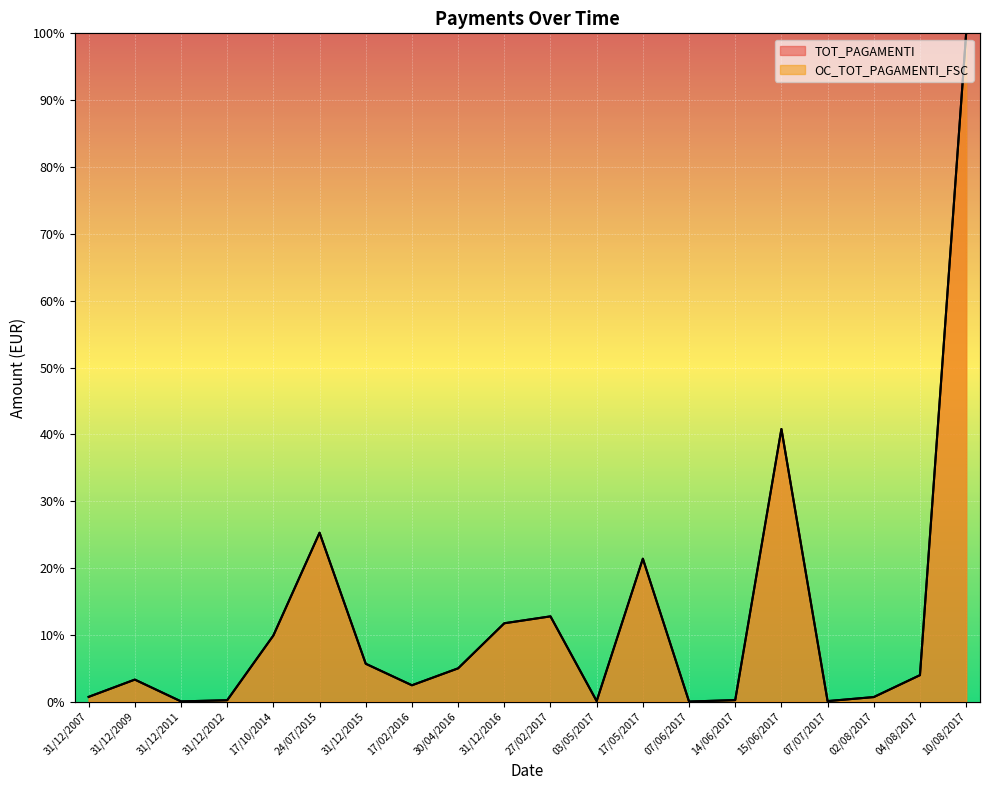

Reading right to left, list all the values displayed in this chart.

TOT_PAGAMENTI: 10/08/2017=1.0	04/08/2017=0.0	02/08/2017=0.0	07/07/2017=0.0	15/06/2017=0.4	14/06/2017=0.0	07/06/2017=0.0	17/05/2017=0.2	03/05/2017=0.0	27/02/2017=0.1	31/12/2016=0.1	30/04/2016=0.0	17/02/2016=0.0	31/12/2015=0.1	24/07/2015=0.3	17/10/2014=0.1	31/12/2012=0.0	31/12/2011=0.0	31/12/2009=0.0	31/12/2007=0.0
OC_TOT_PAGAMENTI_FSC: 10/08/2017=1.0	04/08/2017=0.0	02/08/2017=0.0	07/07/2017=0.0	15/06/2017=0.4	14/06/2017=0.0	07/06/2017=0.0	17/05/2017=0.2	03/05/2017=0.0	27/02/2017=0.1	31/12/2016=0.1	30/04/2016=0.0	17/02/2016=0.0	31/12/2015=0.1	24/07/2015=0.3	17/10/2014=0.1	31/12/2012=0.0	31/12/2011=0.0	31/12/2009=0.0	31/12/2007=0.0